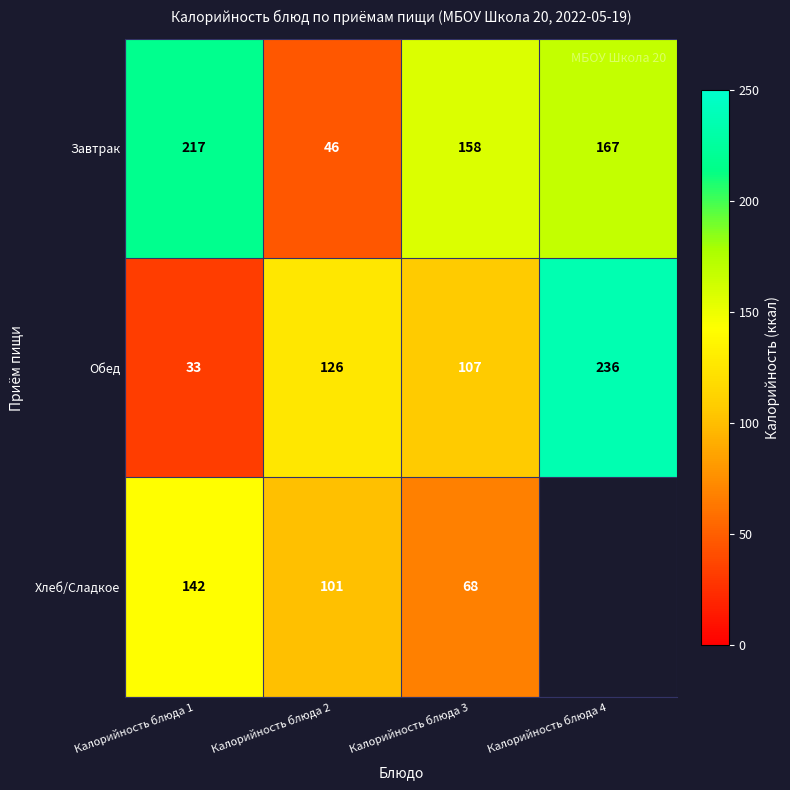

How many values in the Завтрак series are below 167?

2